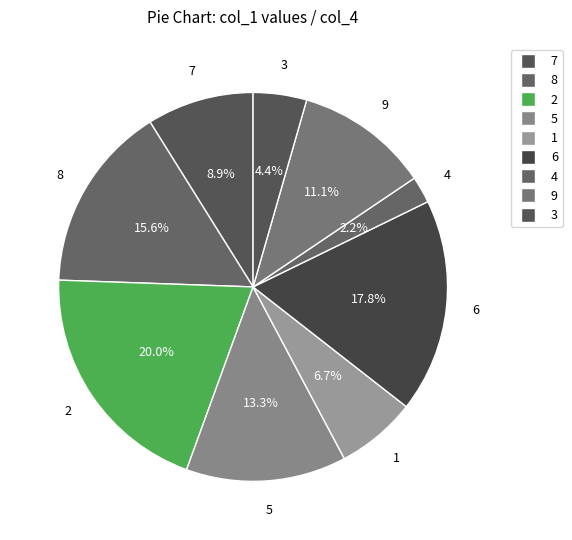

Is the sum of 4 and 1 greater than half?

No